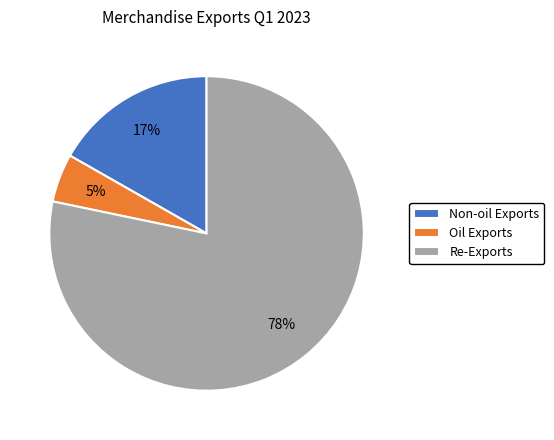

The Non-oil Exports slice represents 9% of the pie. True or false?

False